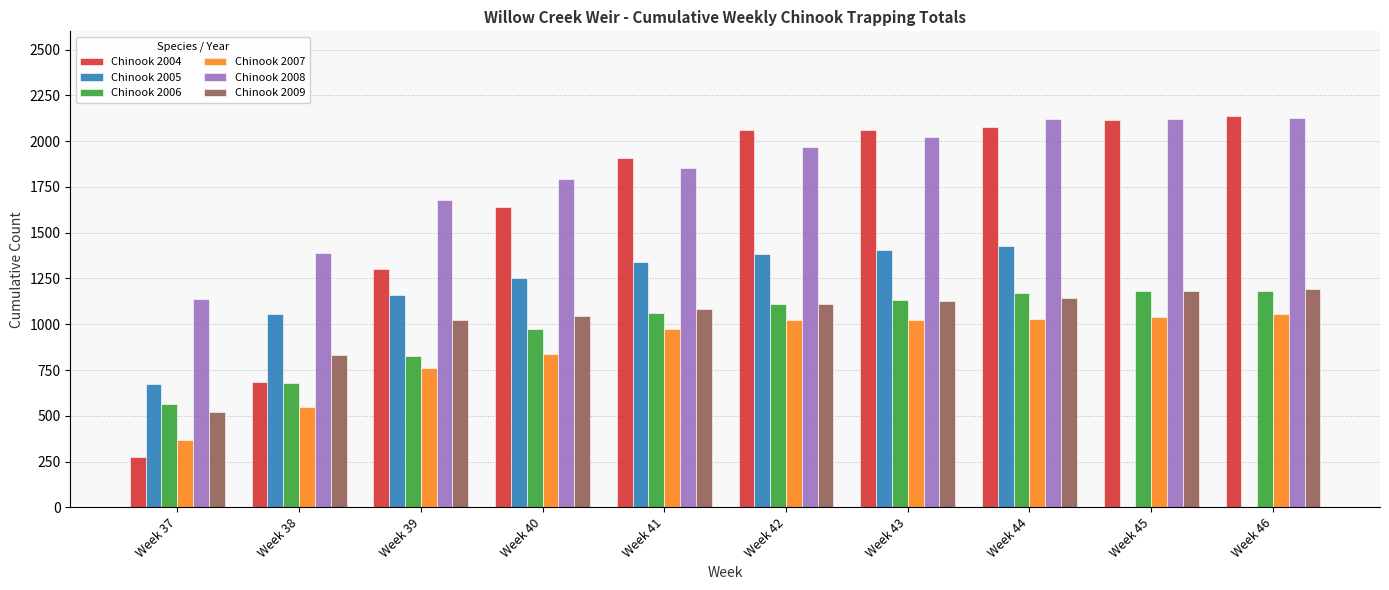

The value of Chinook 2006 at Week 38 is 677. True or false?

True